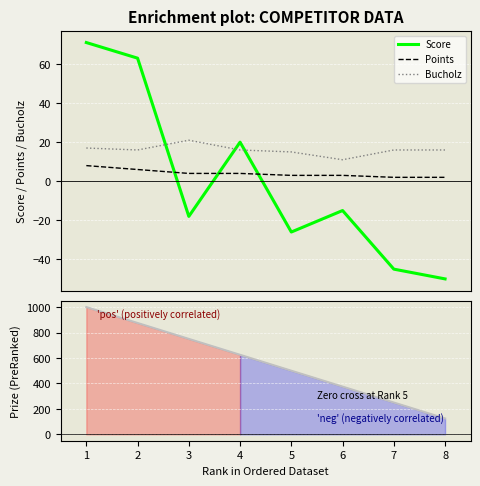

What is the smallest value displayed?

-50